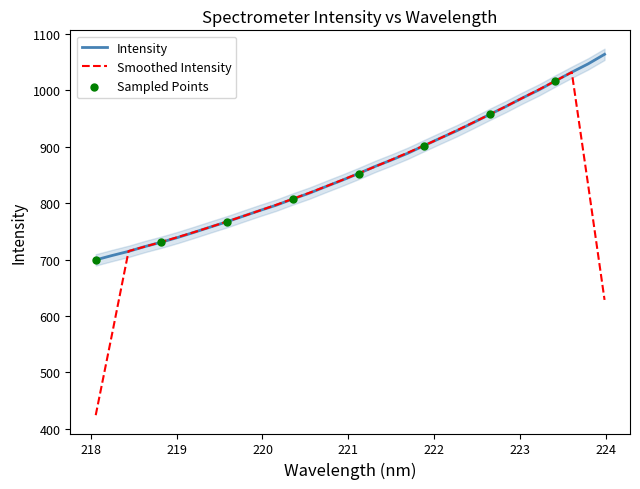

What is the highest value of the Smoothed Intensity series?

1031.9